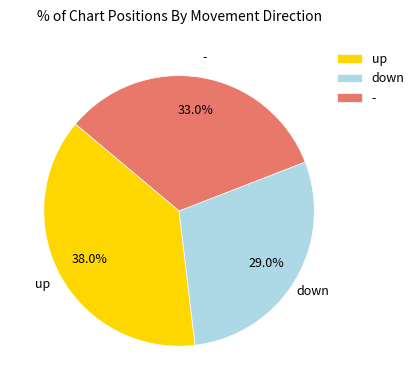

How many slices are in this pie chart?

3